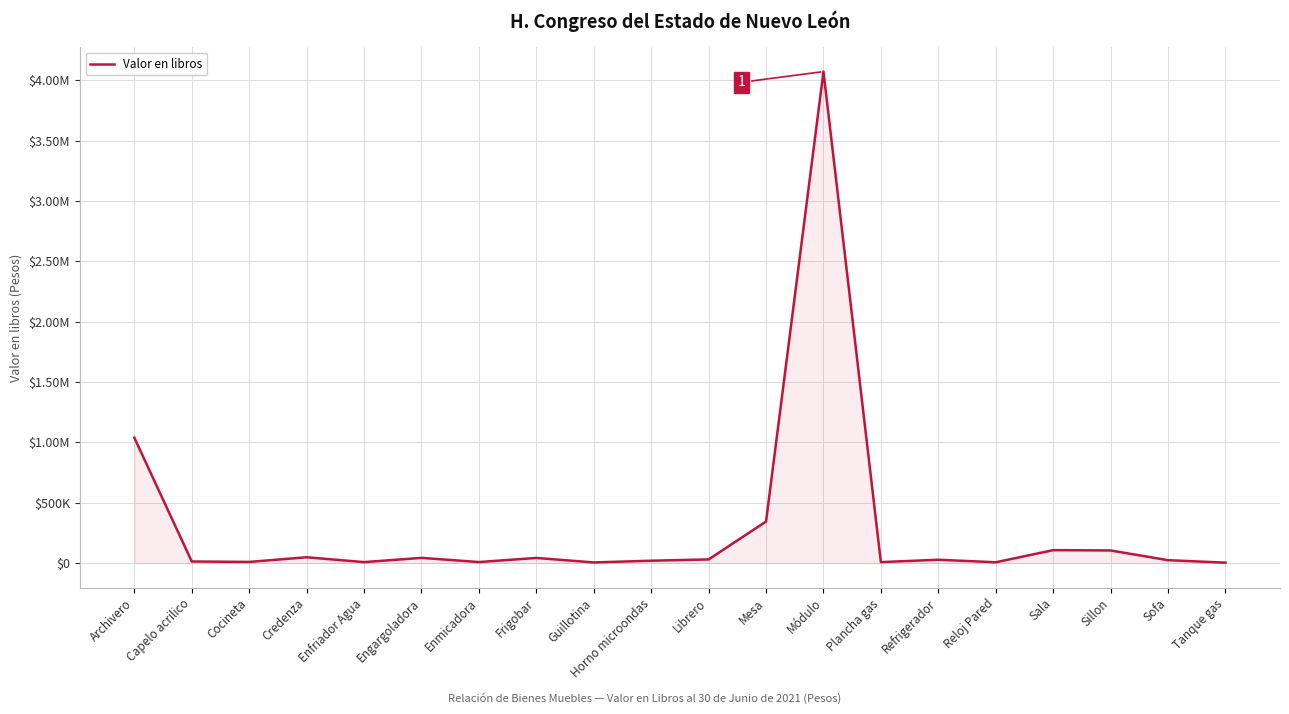

The chart shows a value of 23026 at Sofa. True or false?

True